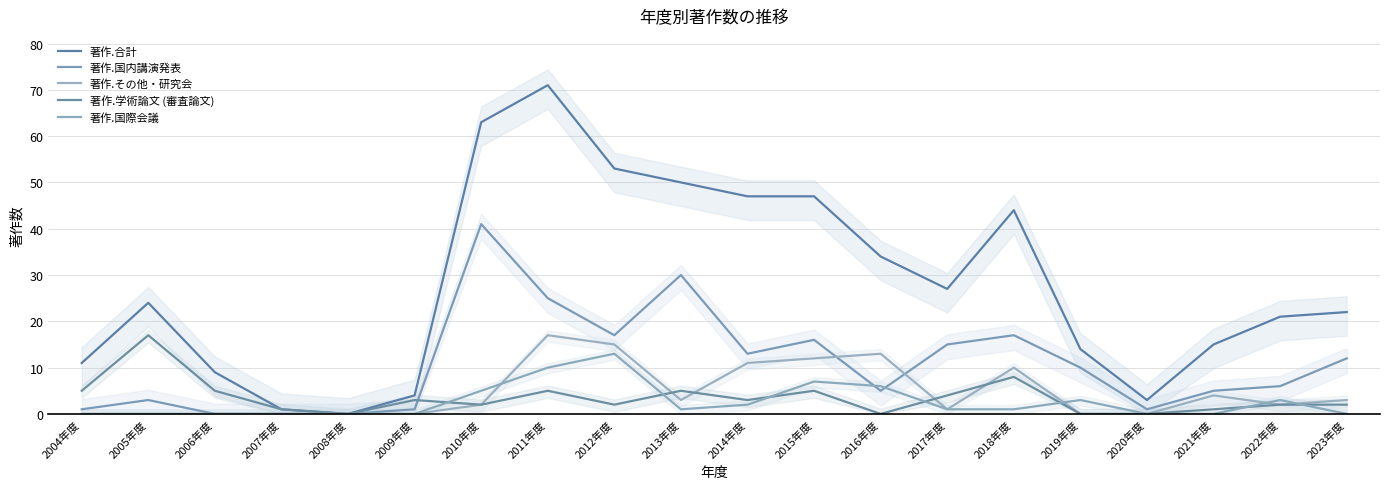

How many intersections are there between 著作.その他・研究会 and 著作.国際会議?

4